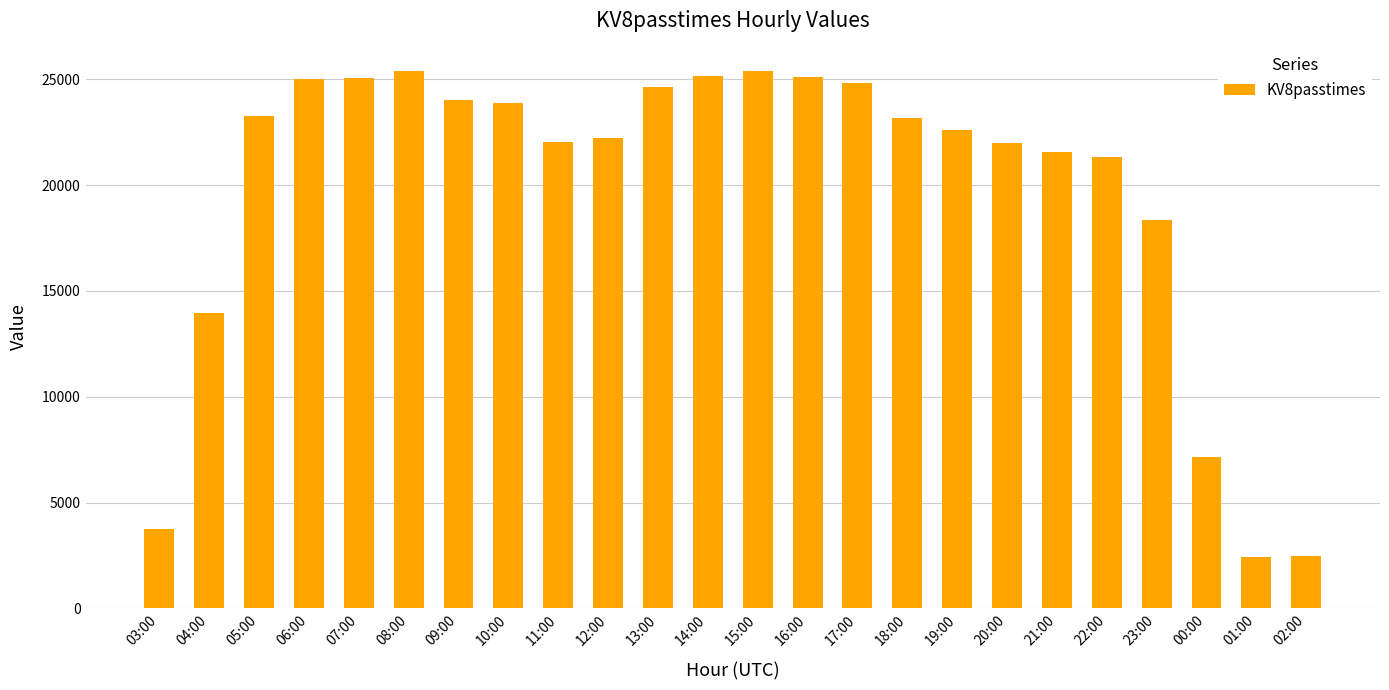

What is the sum of the values at 21:00 and 09:00?

45582